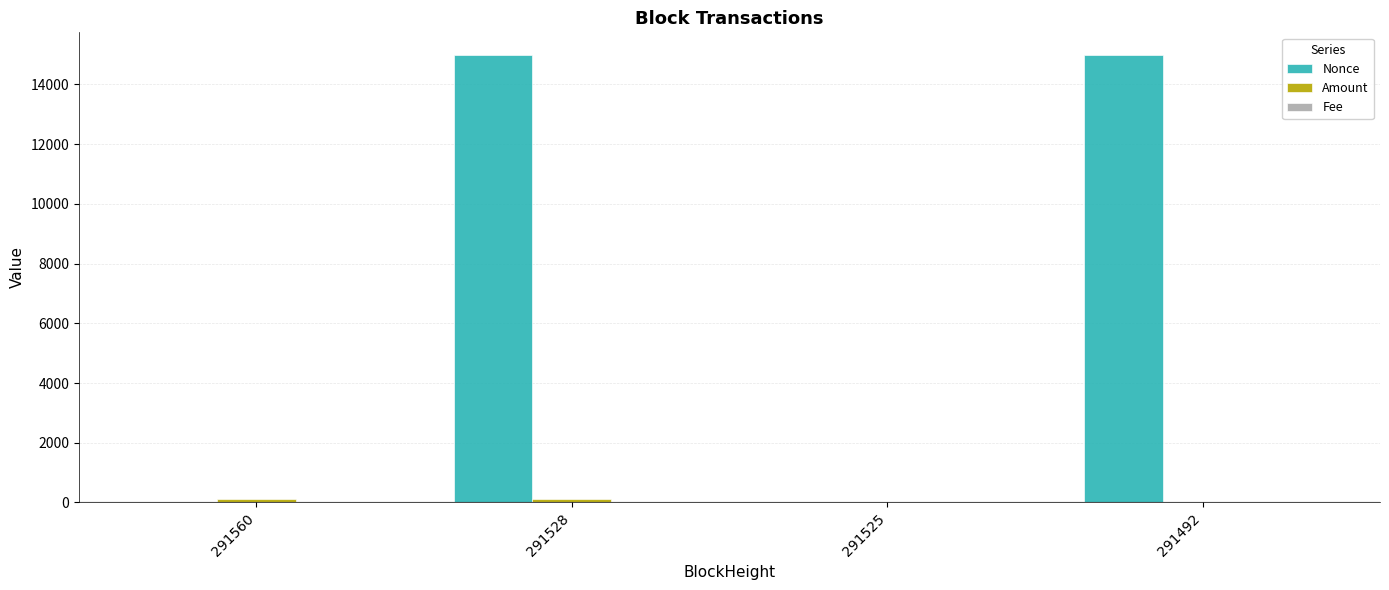

What is the maximum value shown in the chart?

14996.0